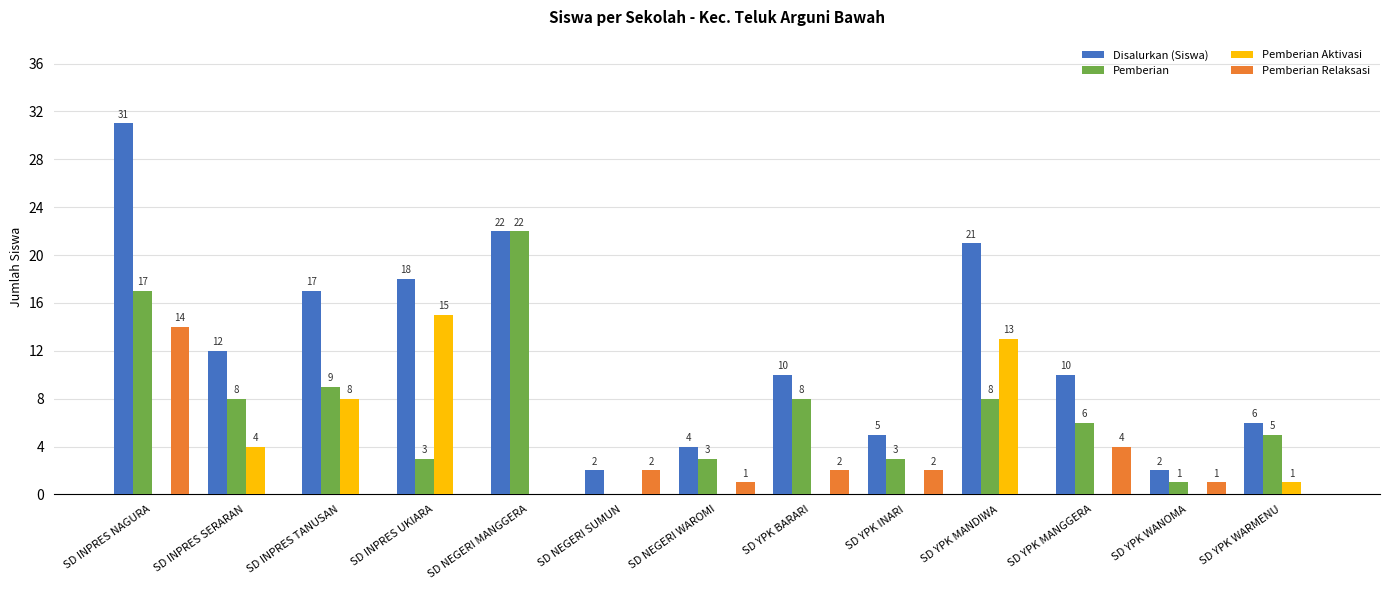

True or false: Disalurkan (Siswa) has a value of 29 at SD YPK MANDIWA.

False